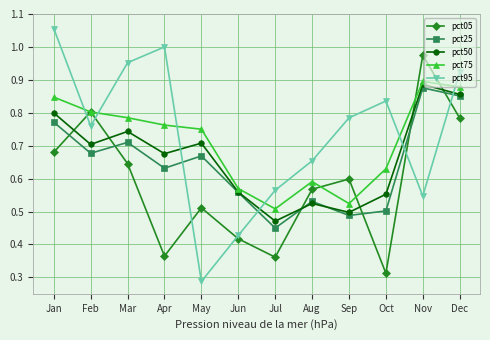

Which label corresponds to the largest value in the chart?

Jan